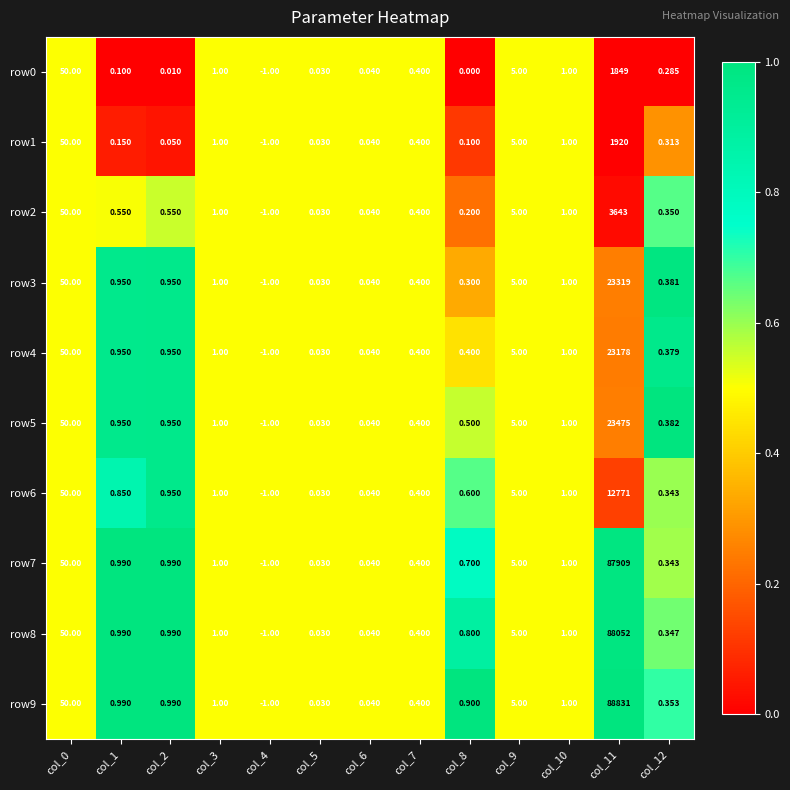

Is the value of row5 at col_3 greater than the value of row6 at col_4?

Yes